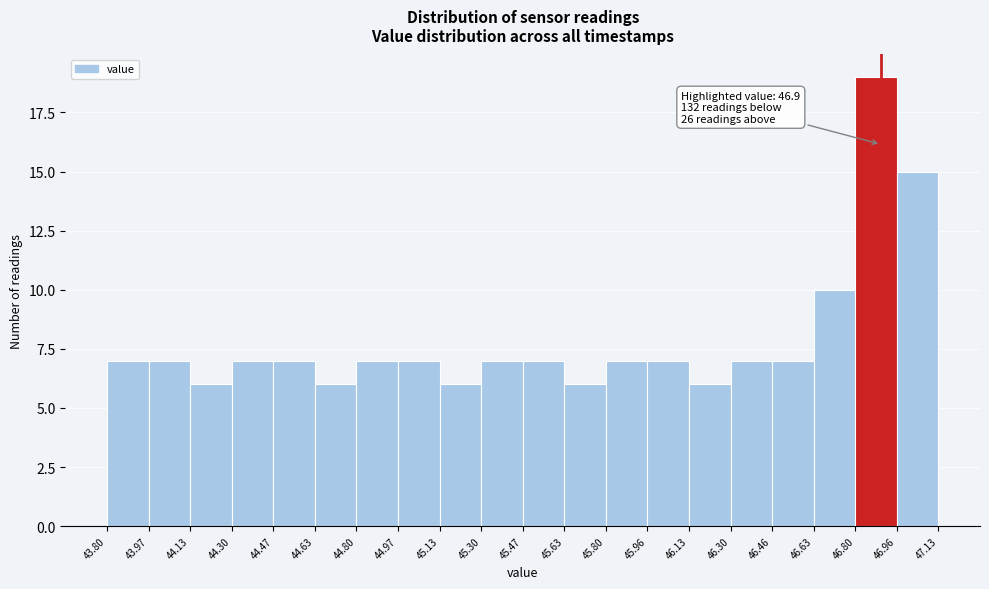

Over which range of the x-axis is the bar tallest?

46.80 to 46.96